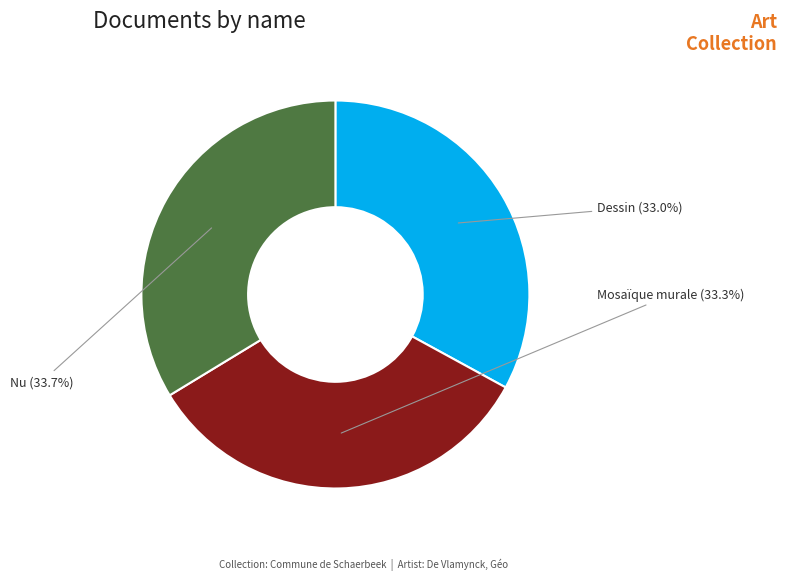

Is it true that Nu is 42% of the pie?

False